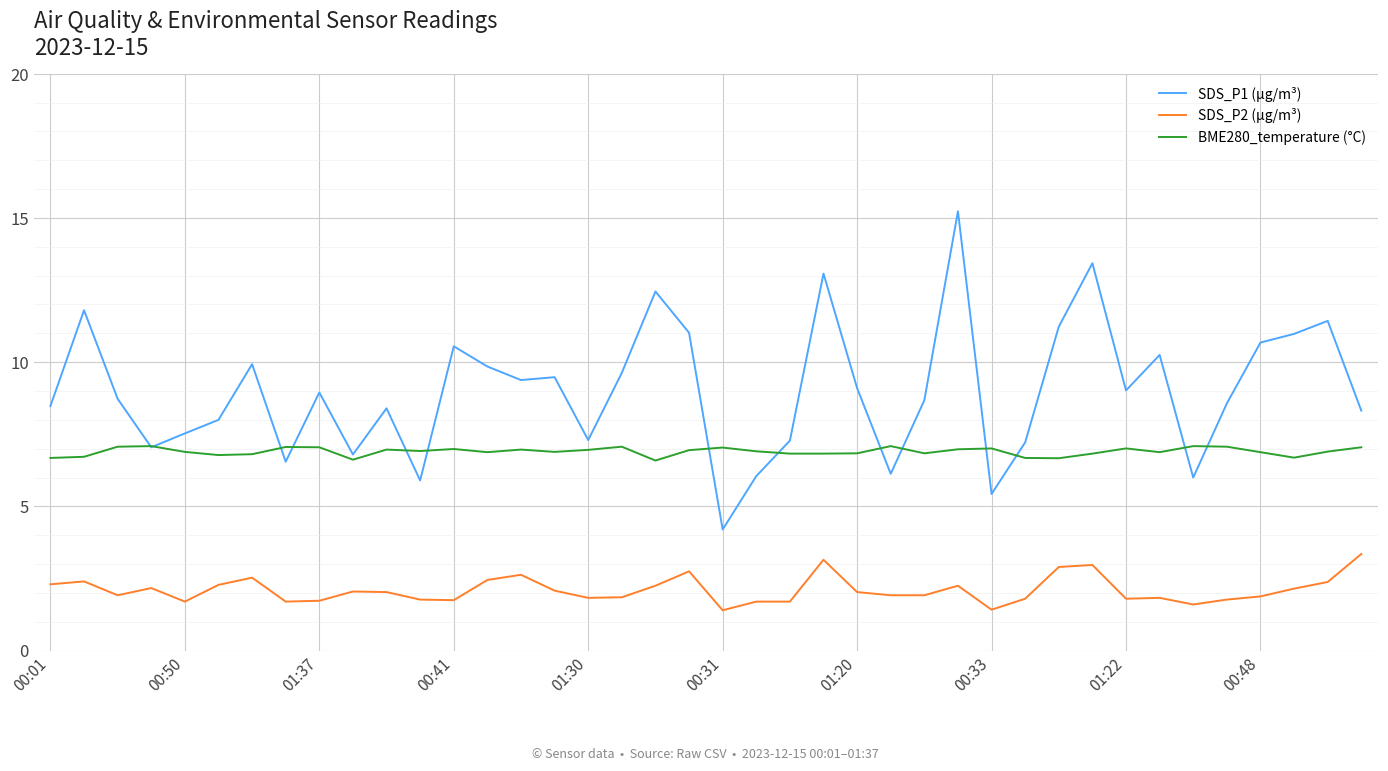

Which series has the largest range (max minus min)?

SDS_P1 (µg/m³)